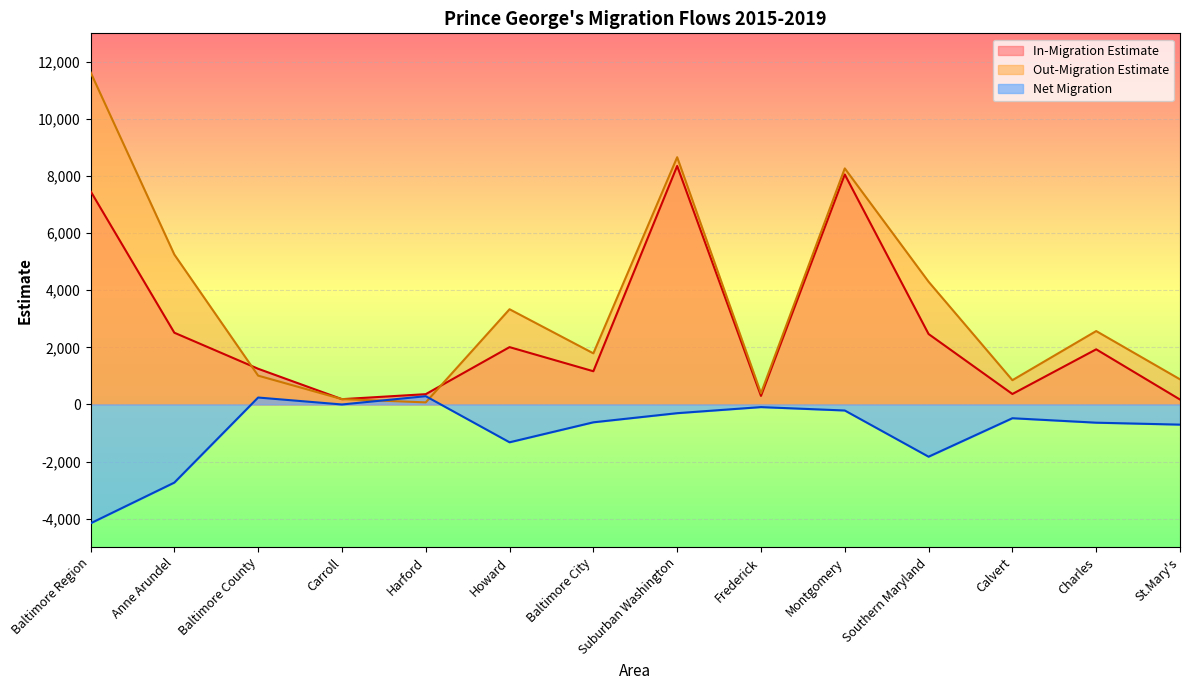

The In-Migration Estimate series shows 150 at Frederick. True or false?

False